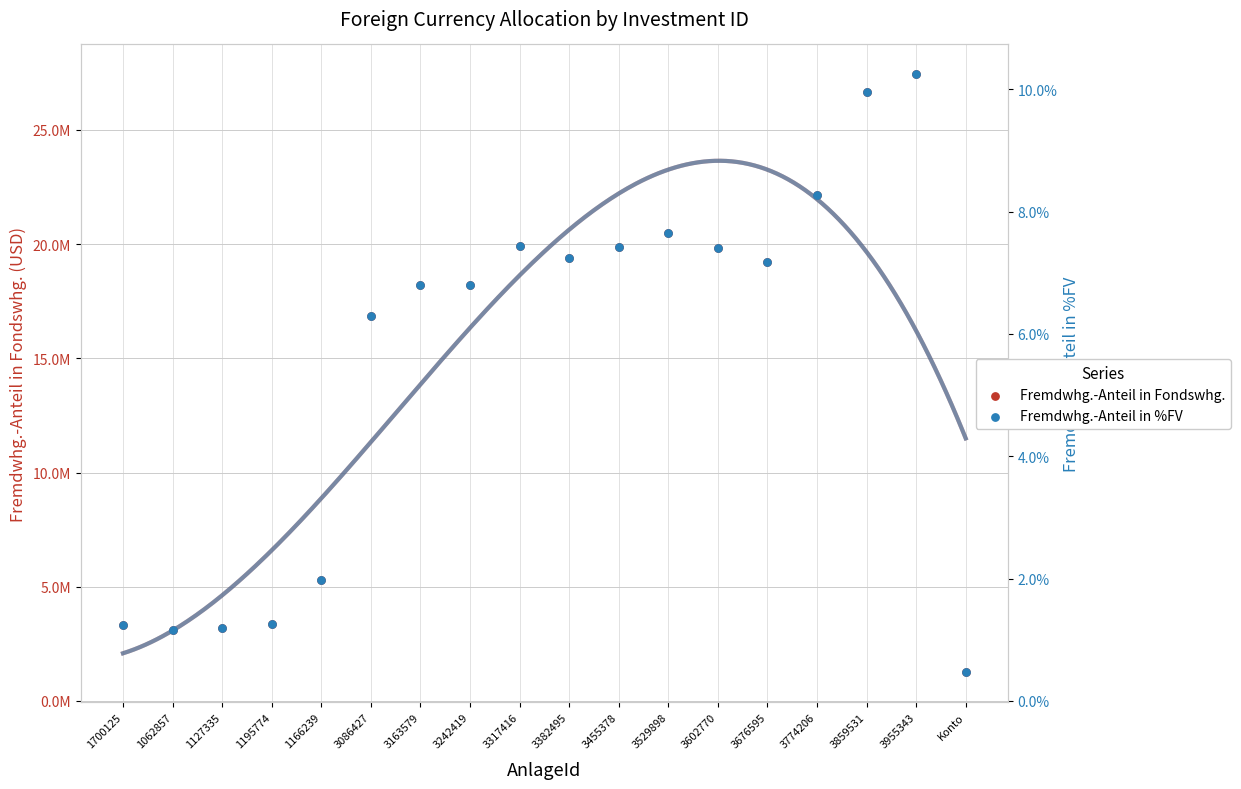

Which series has the largest total across all categories?

Fremdwhg.-Anteil in Fondswhg.